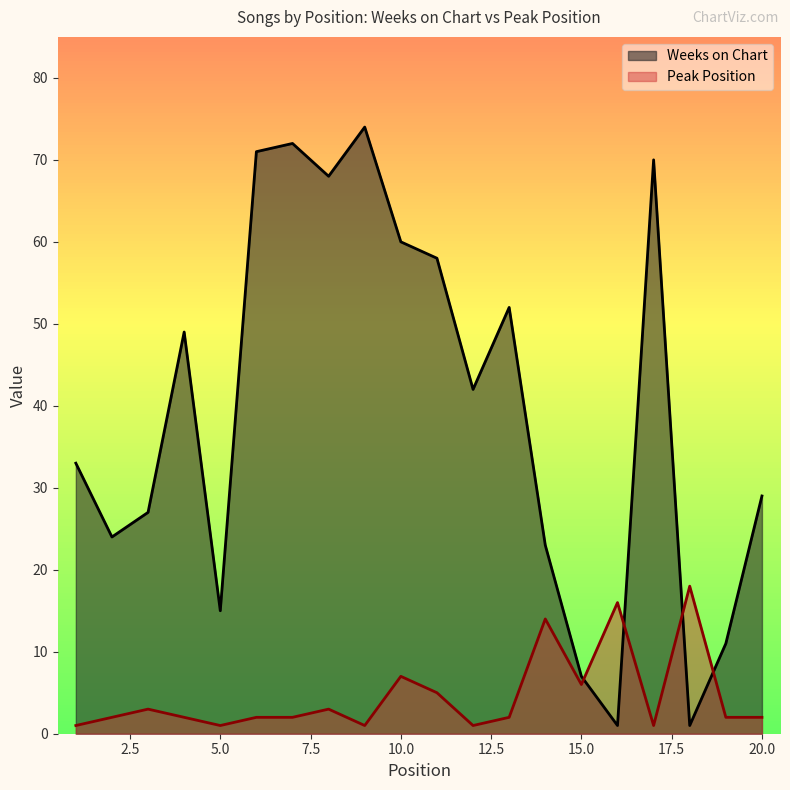

Which label corresponds to the largest value in the chart?

9